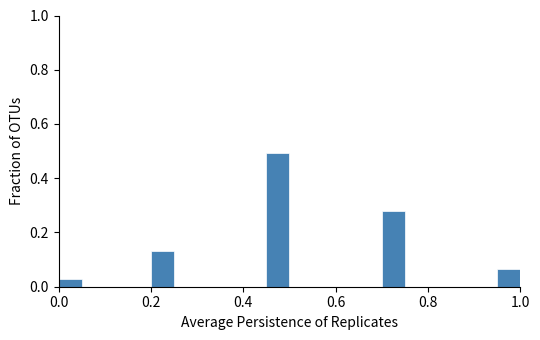

Read against the x-axis, roughly where is the centre of the tallest bar?

0.48